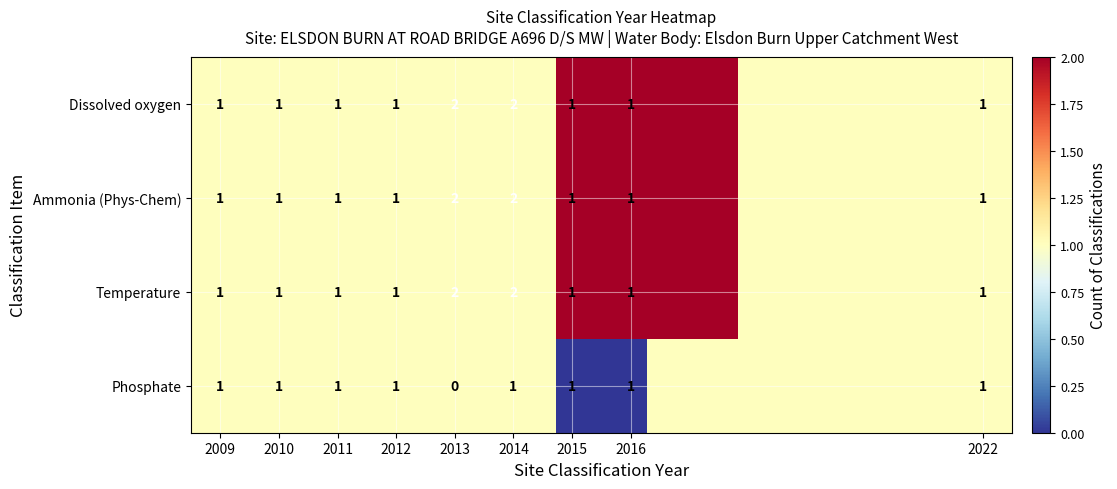

What is the difference between the maximum and minimum values in the Dissolved oxygen series?

1